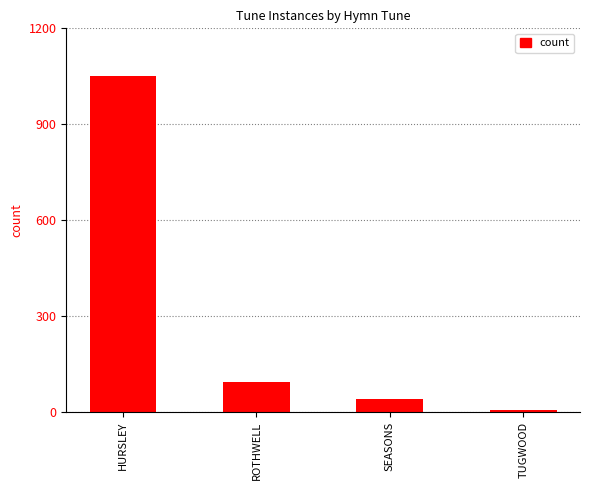

What is the ratio of the value at ROTHWELL to the value at HURSLEY?

0.1